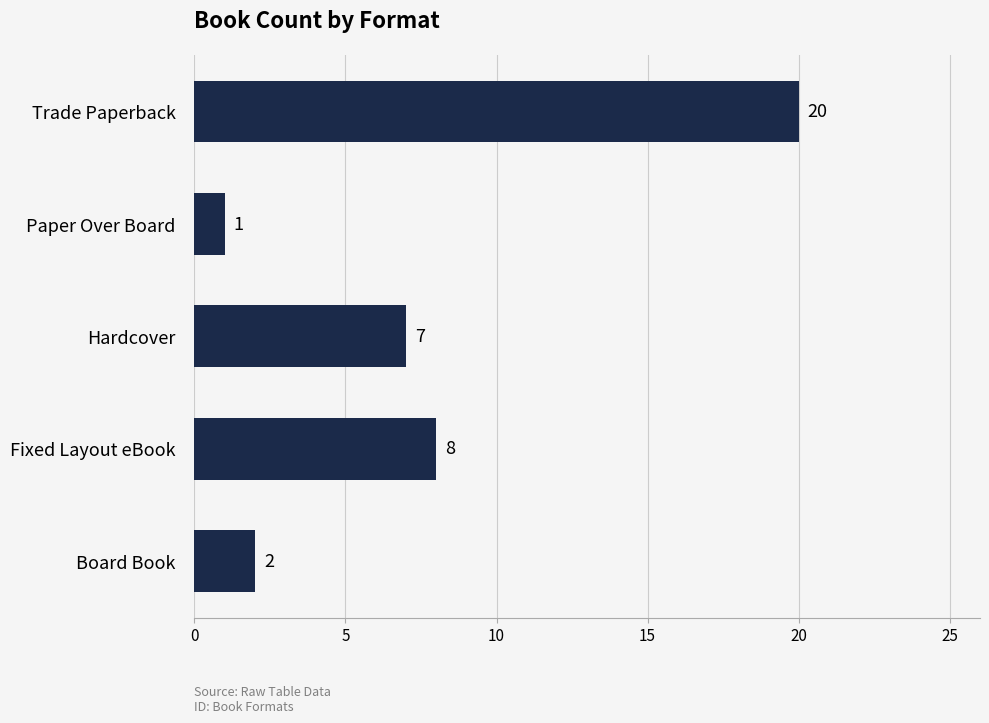

The chart shows a value of 8 at Fixed Layout eBook. True or false?

True